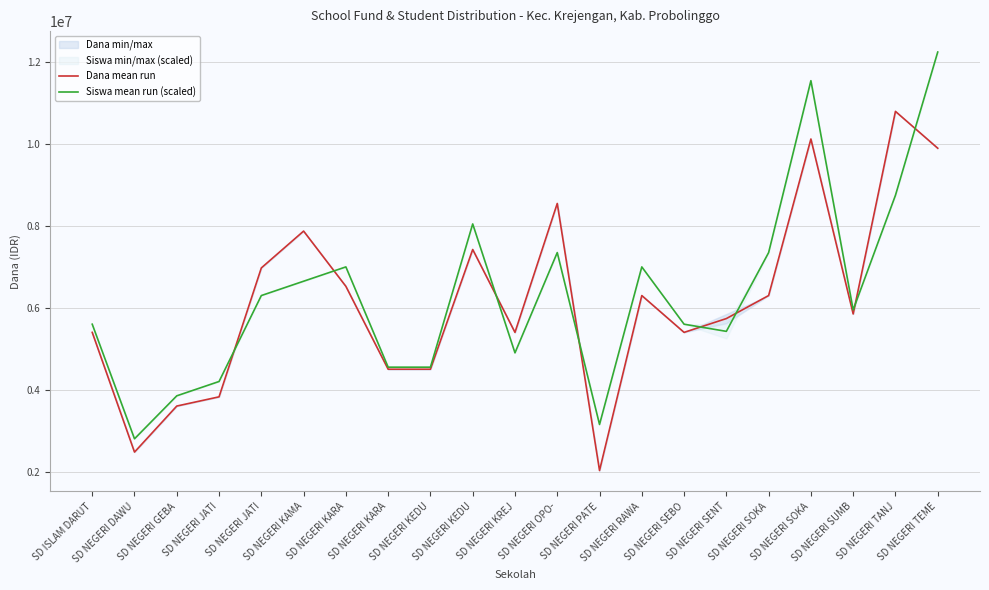

Where is the first local maximum for Siswa mean run (scaled)?

SD NEGERI KARA